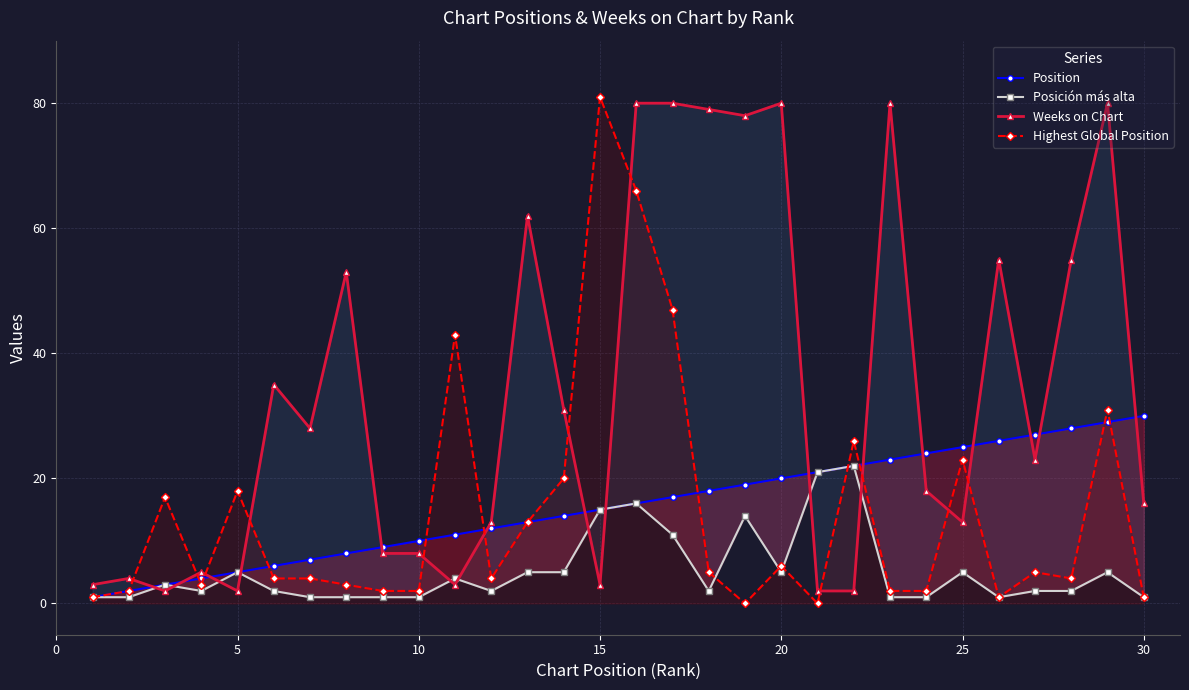

Which series has the largest range (max minus min)?

Highest Global Position